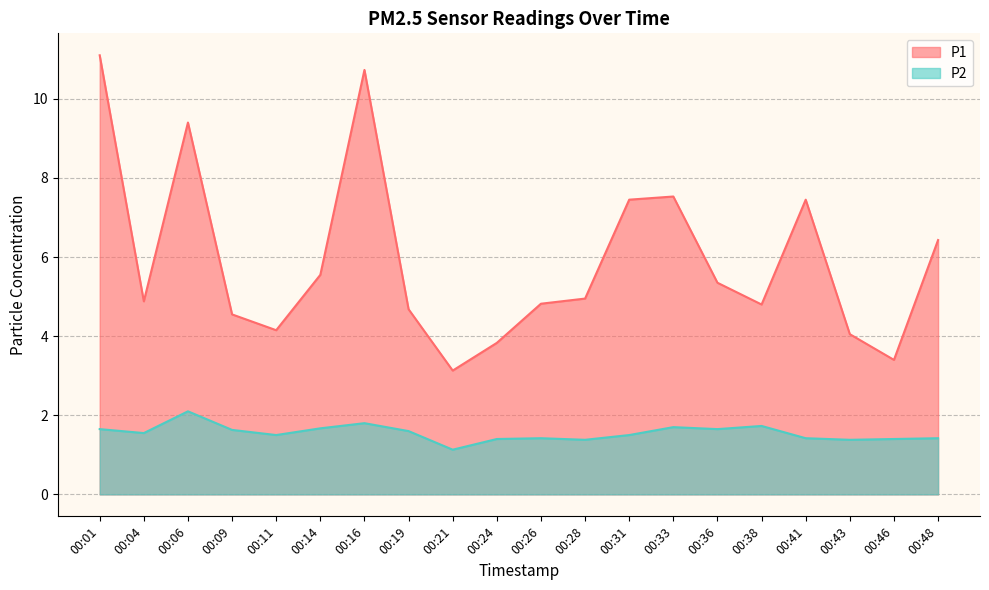

How many data points does each series have?

20